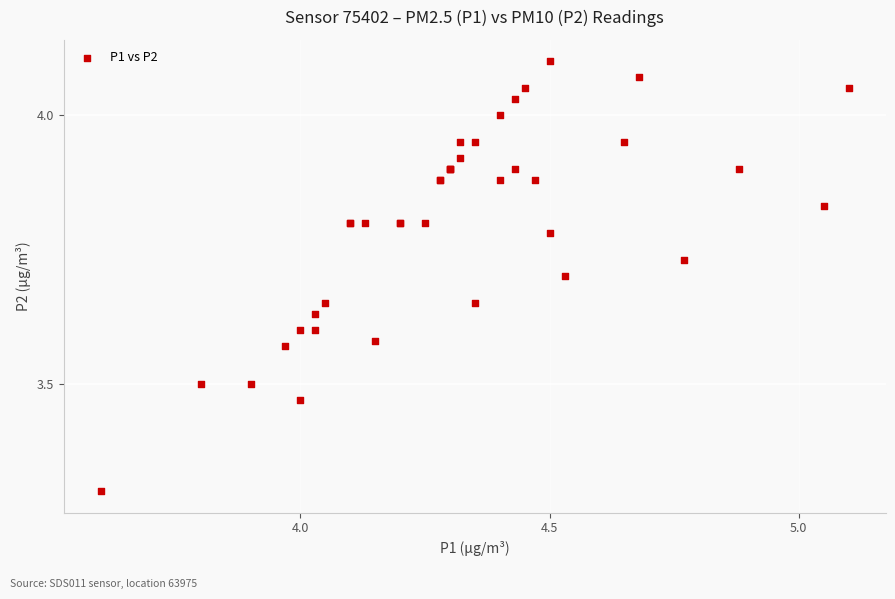

What Y value in the scatter plot is closest to 3?

3.3